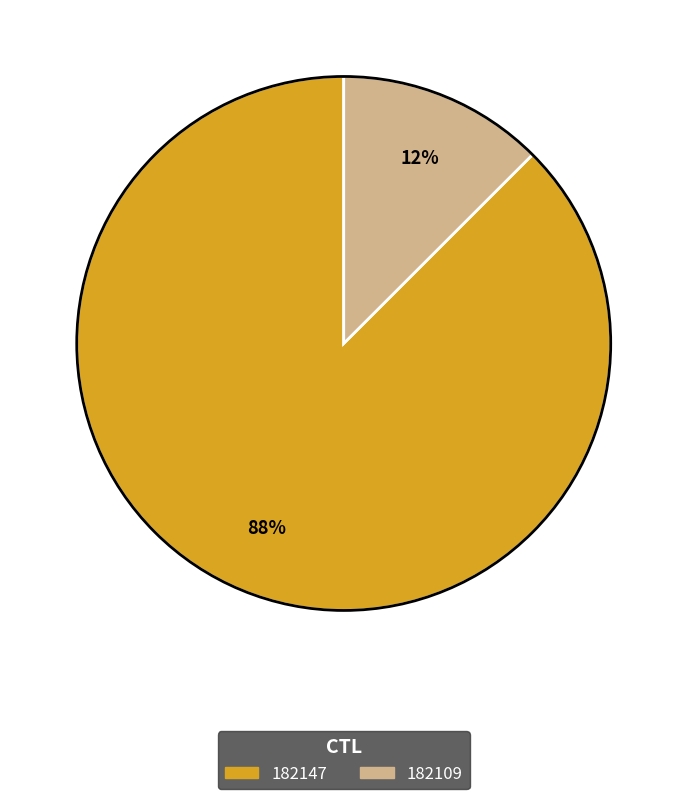

Rank the categories by value from highest to lowest.

182147, 182109